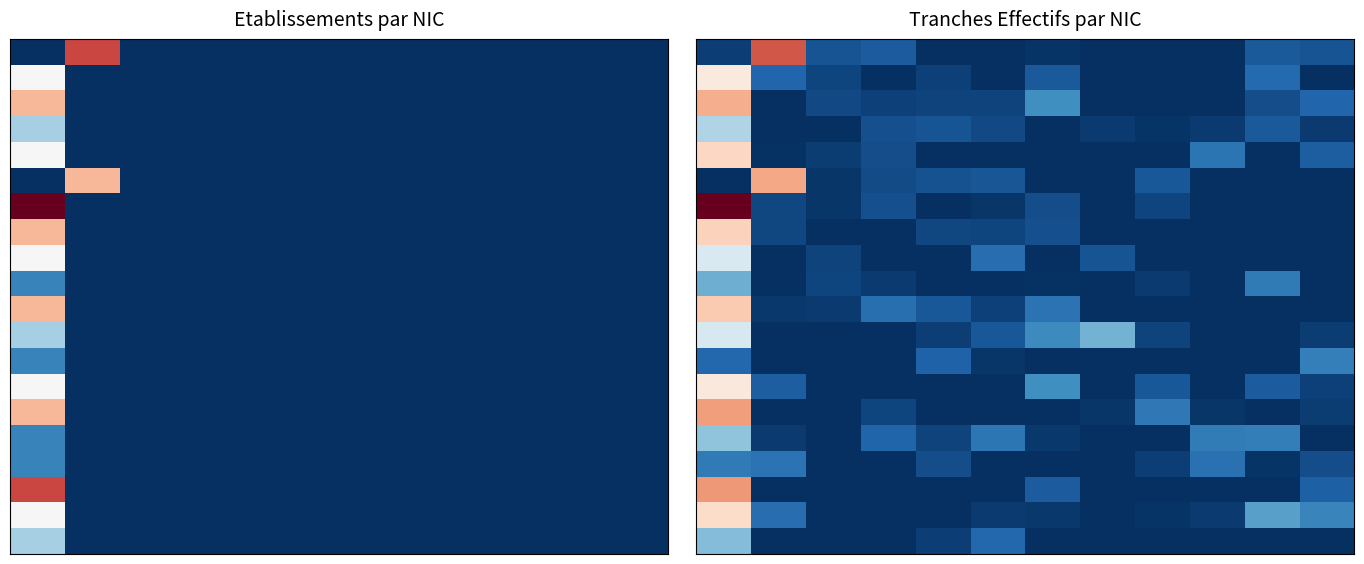

Between 10 and 9, which is larger?

10